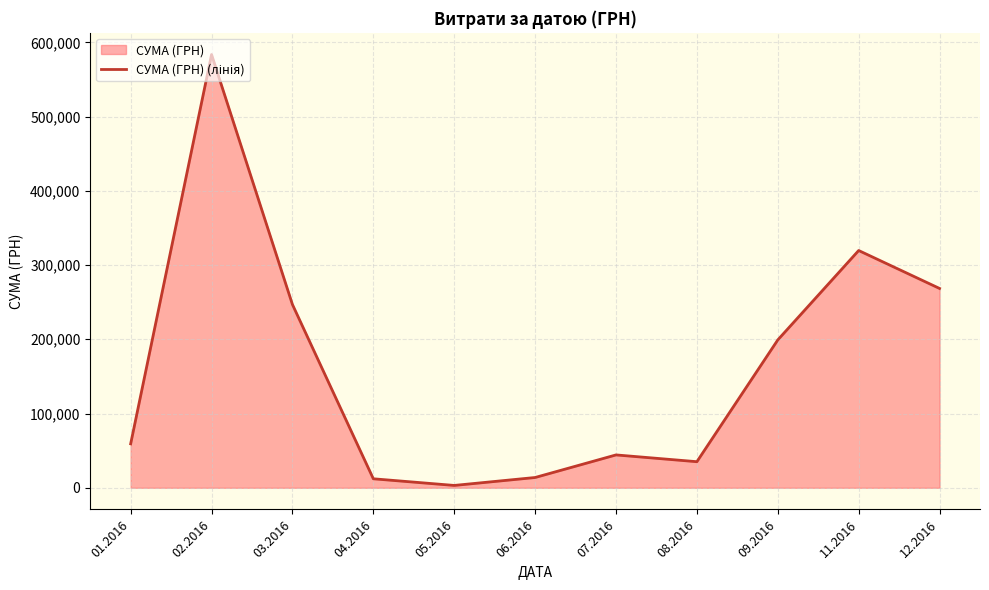

What is the sum of all values?

1785310.7